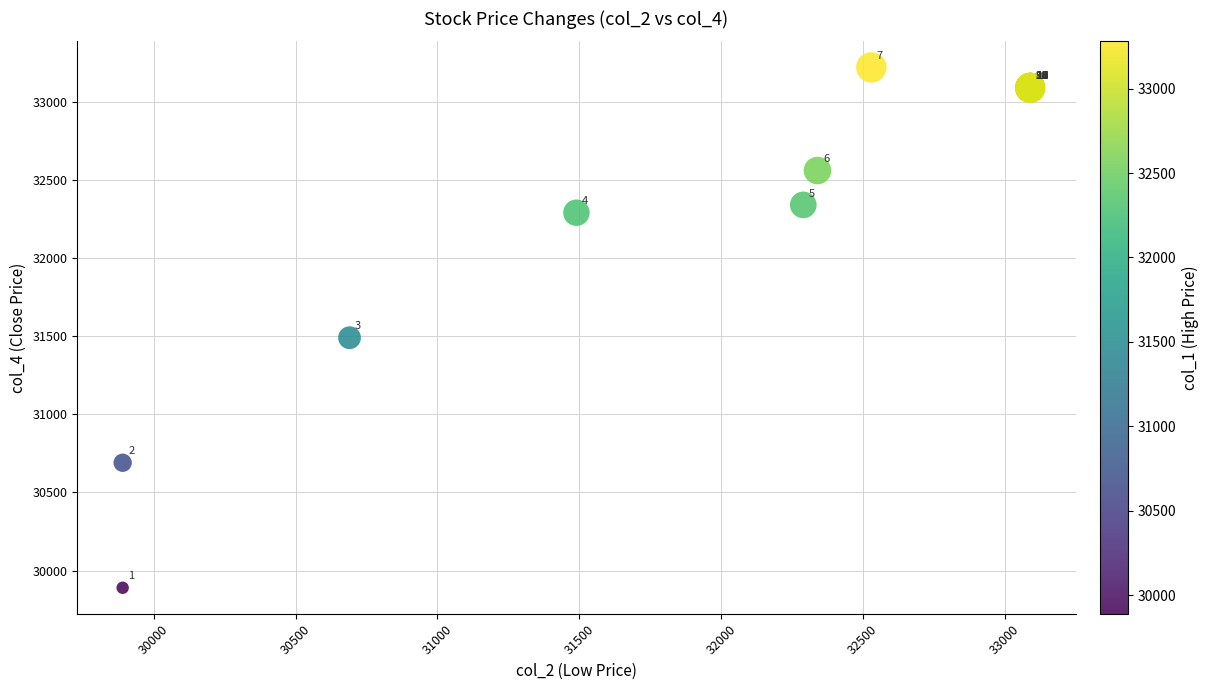

What Y value in the scatter plot is closest to 31555?

31490